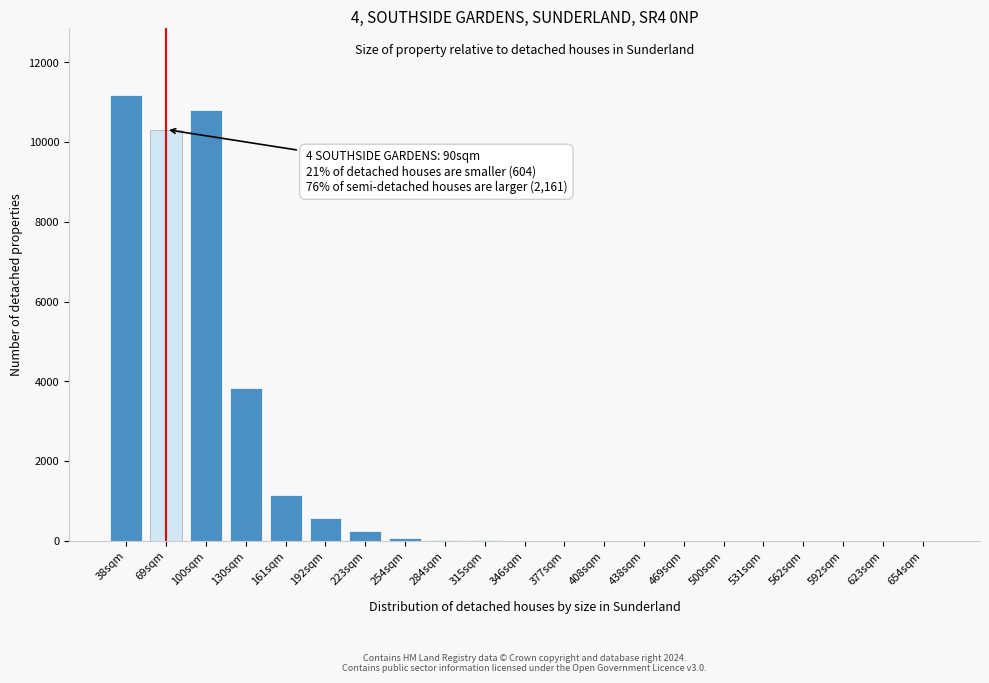

What is the sum of all values?

38257